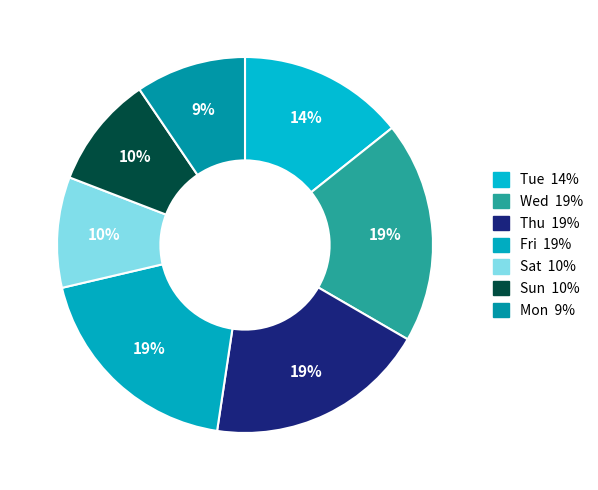

How many slices are in this pie chart?

7